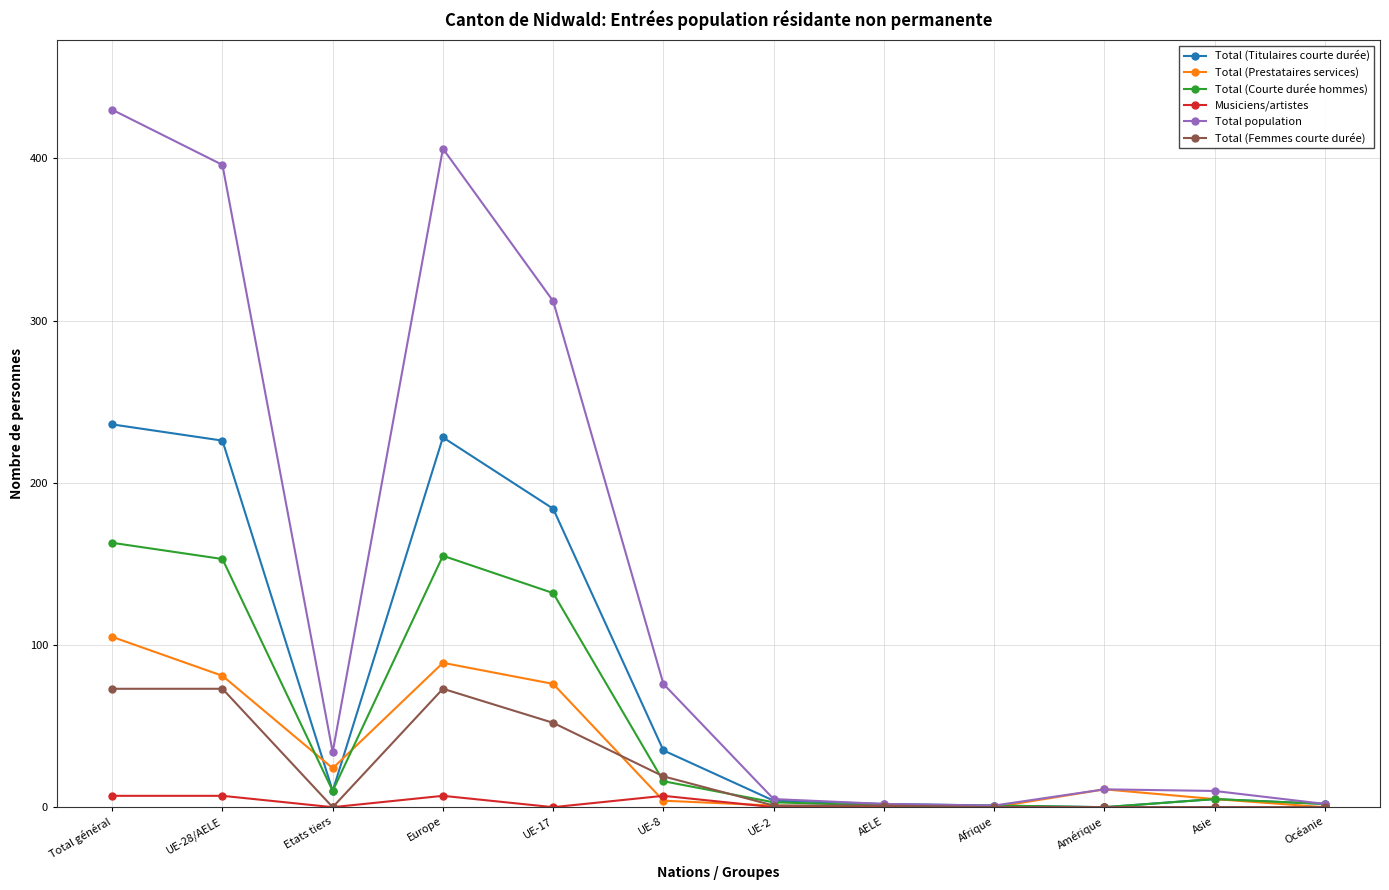

Which series has the widest spread of values?

Total population